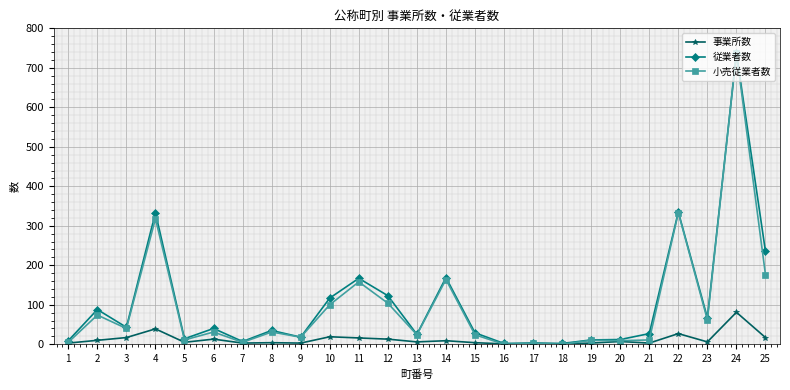

How many data points in 事業所数 are less than 6?

11